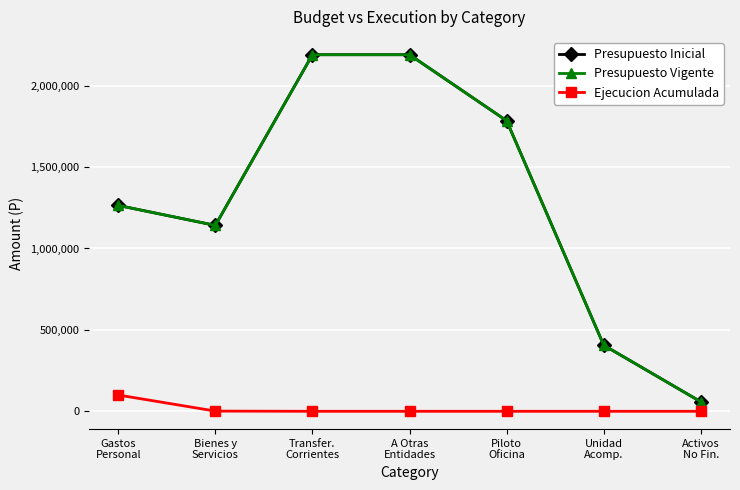

True or false: Presupuesto Vigente and Presupuesto Inicial cross at least once.

False